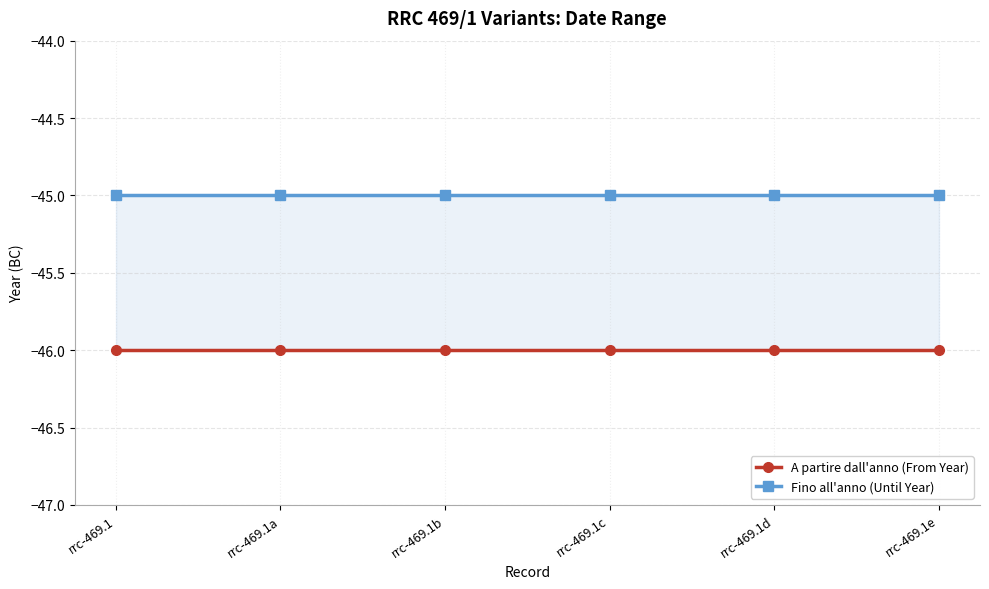

True or false: A partire dall'anno (From Year) and Fino all'anno (Until Year) intersect in this chart.

False